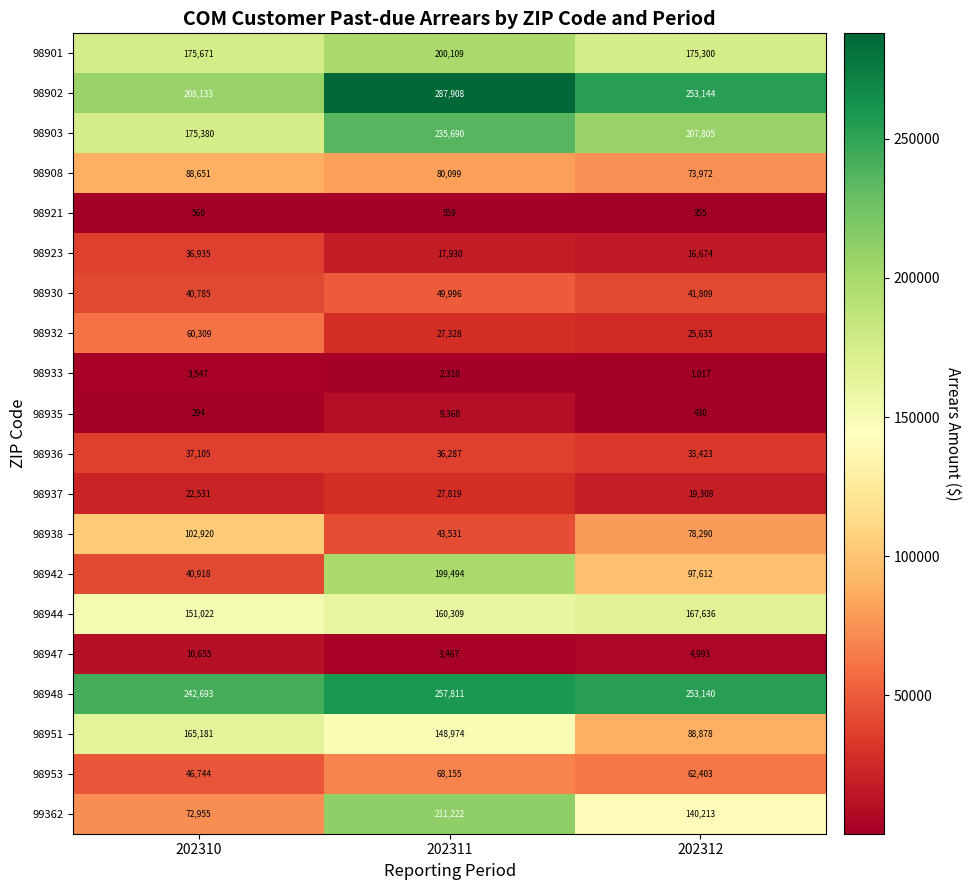

Which series changed the most between 202311 and 202312?

98942